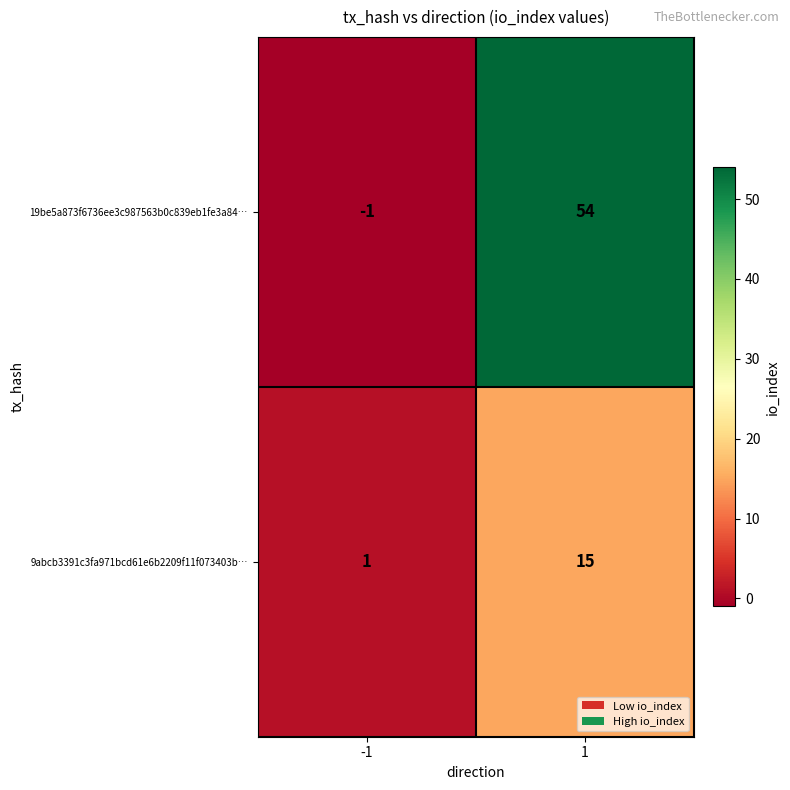

List the series in order of their overall mean, lowest first.

9abcb3391c3fa971bcd61e6b2209f11f073403b…, 19be5a873f6736ee3c987563b0c839eb1fe3a84…